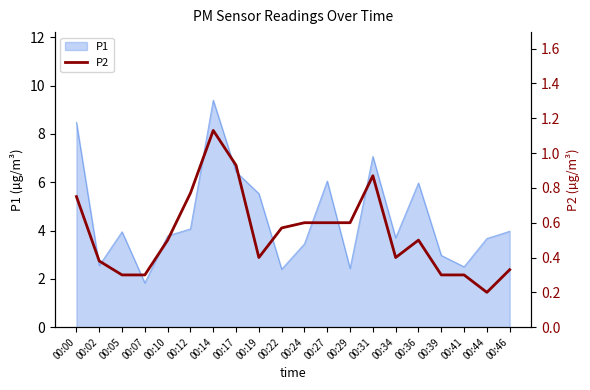

What is the difference between the maximum and minimum values?

0.9